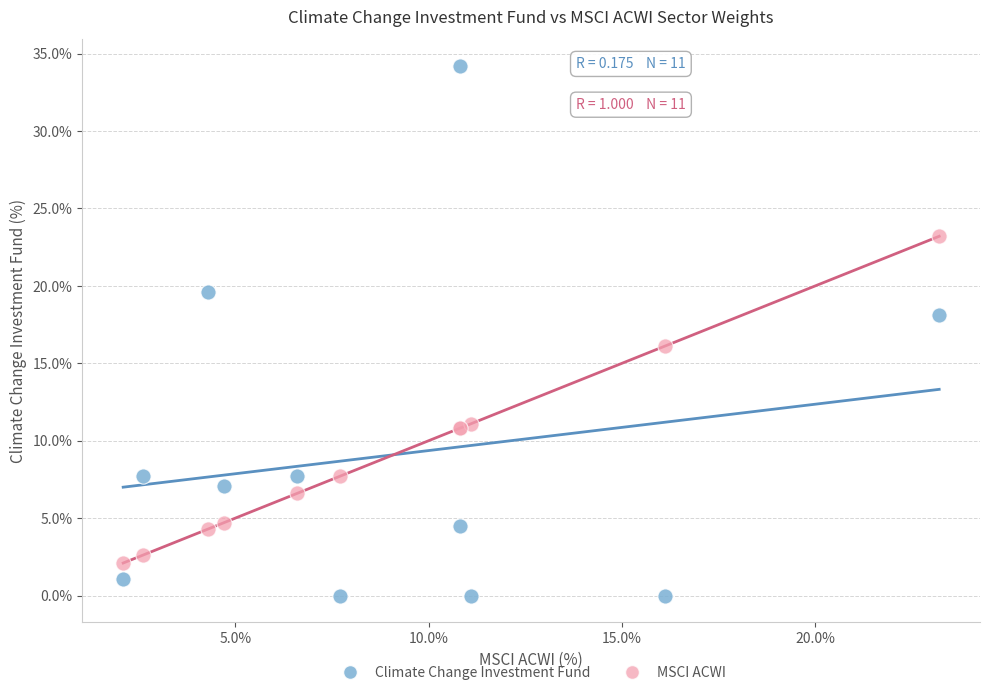

Which series reaches the maximum Y coordinate?

Climate Change Investment Fund